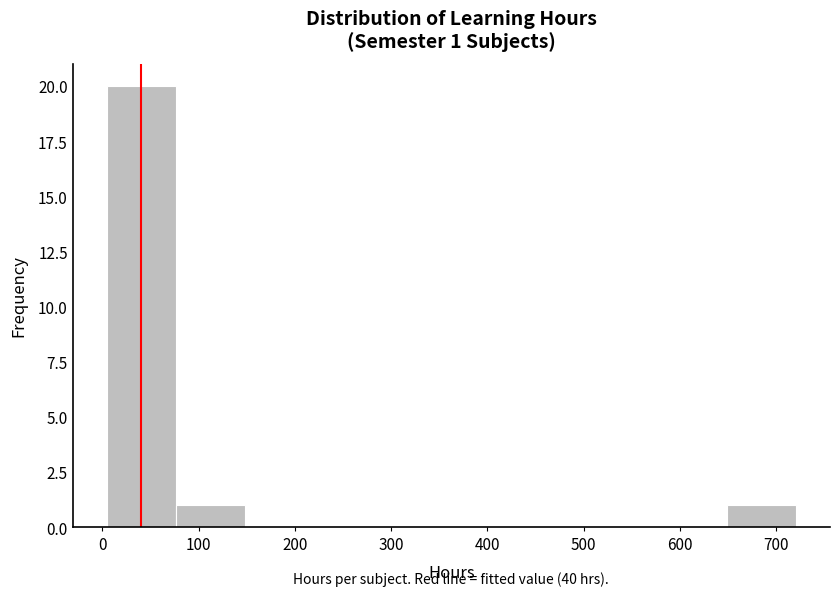

Which range on the x-axis has the tallest bar?

10 to 80